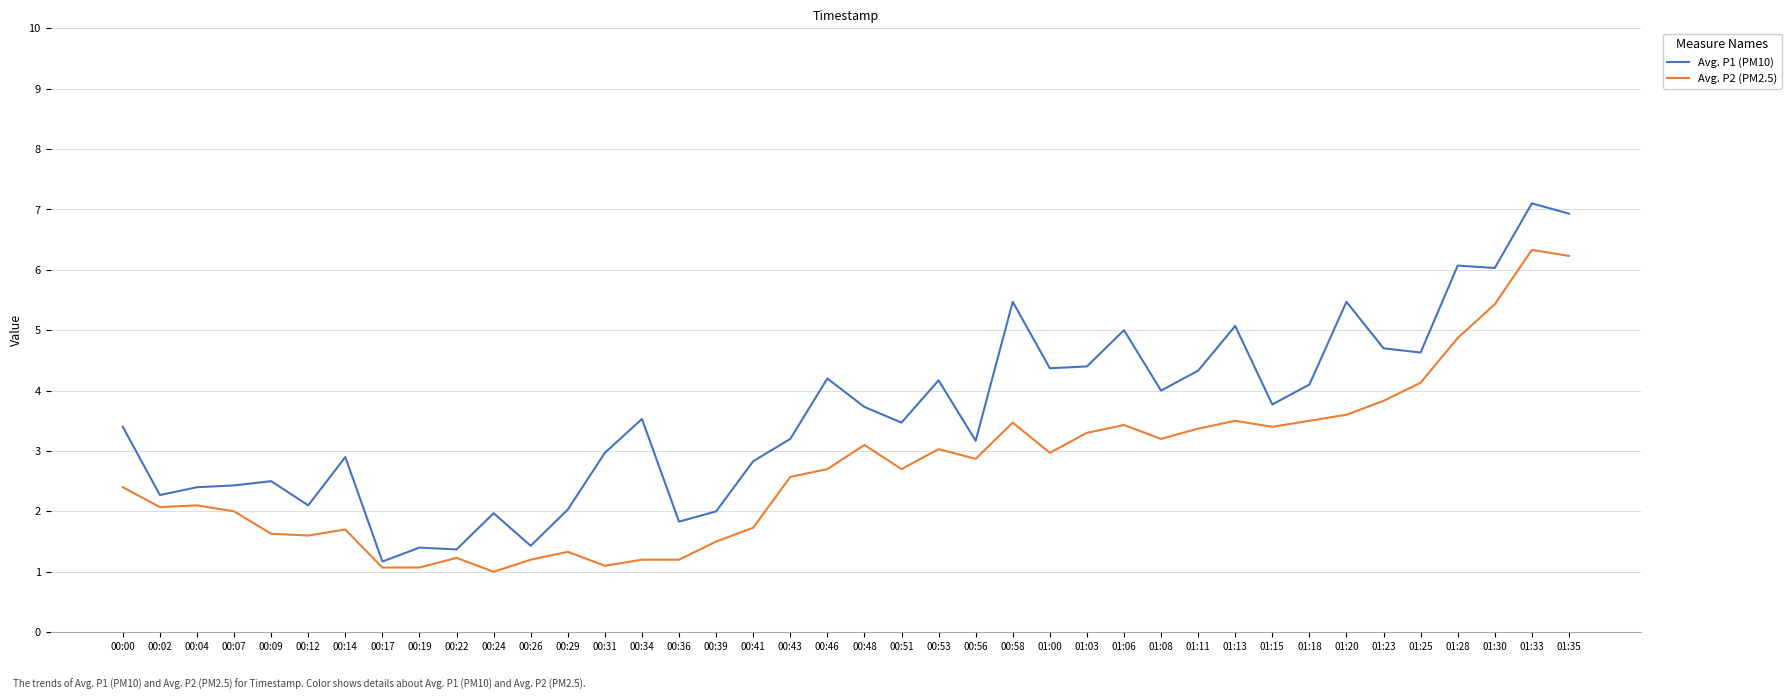

What is the maximum value for Avg. P2 (PM2.5)?

6.3